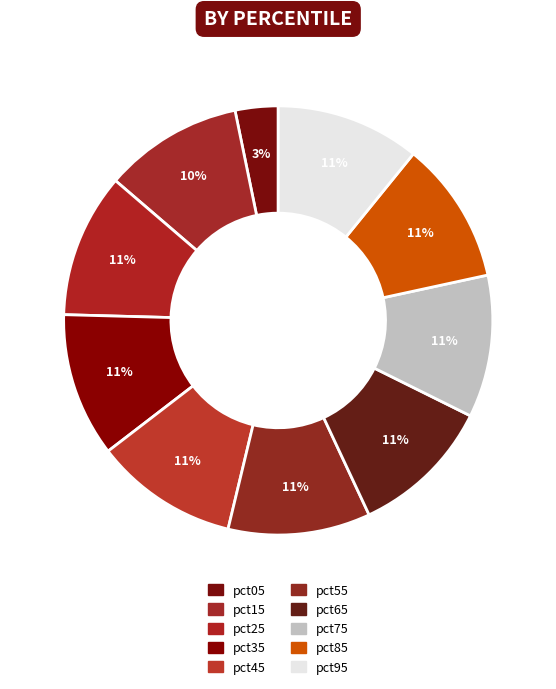

How many segments does this pie chart have?

10